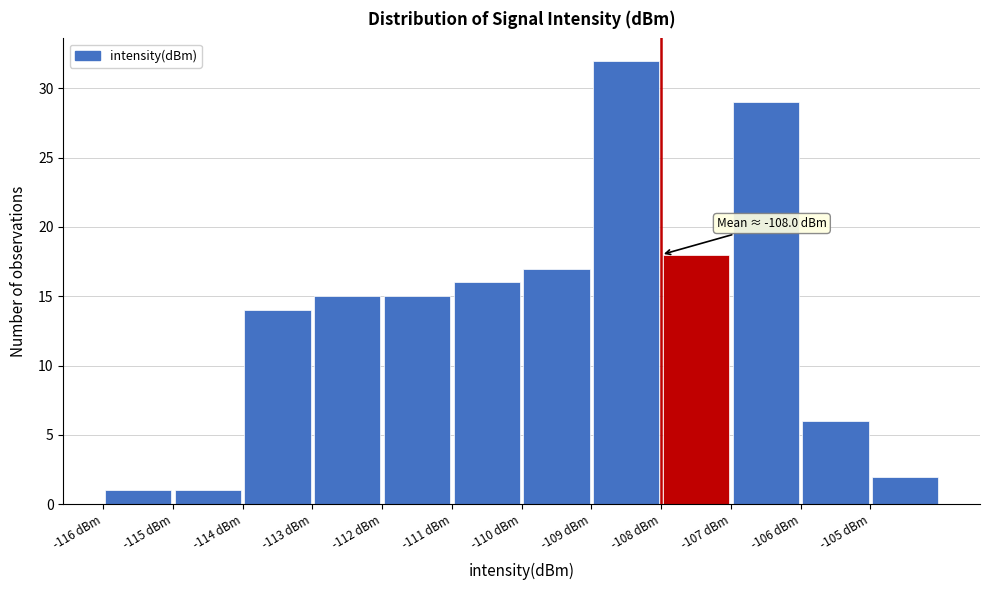

Over which range of the x-axis is the bar tallest?

-109 to -108